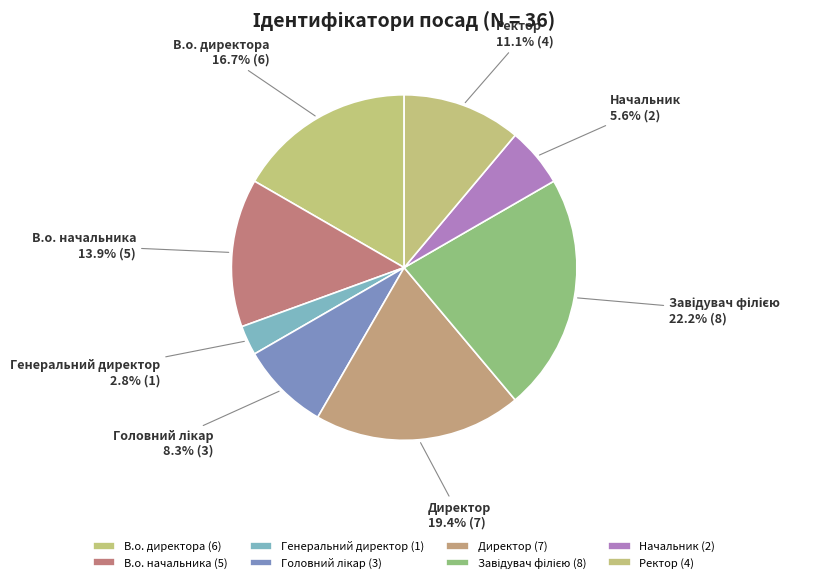

Combined, do Директор and Ректор account for over 50%?

No